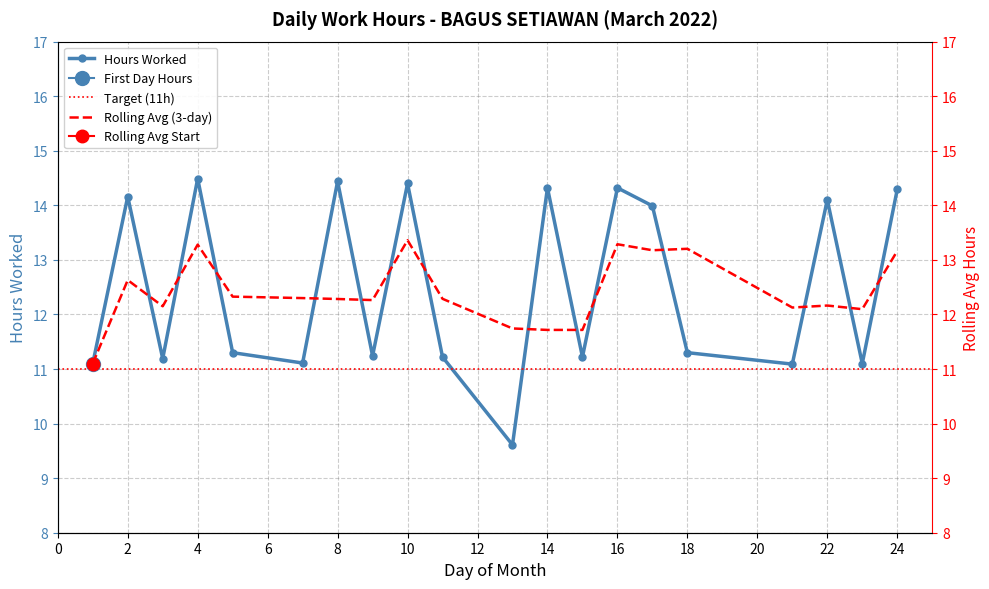

Rank the categories by value from lowest to highest.

13, 21, 1, 23, 7, 3, 11, 15, 9, 5, 18, 17, 22, 2, 24, 14, 16, 10, 8, 4